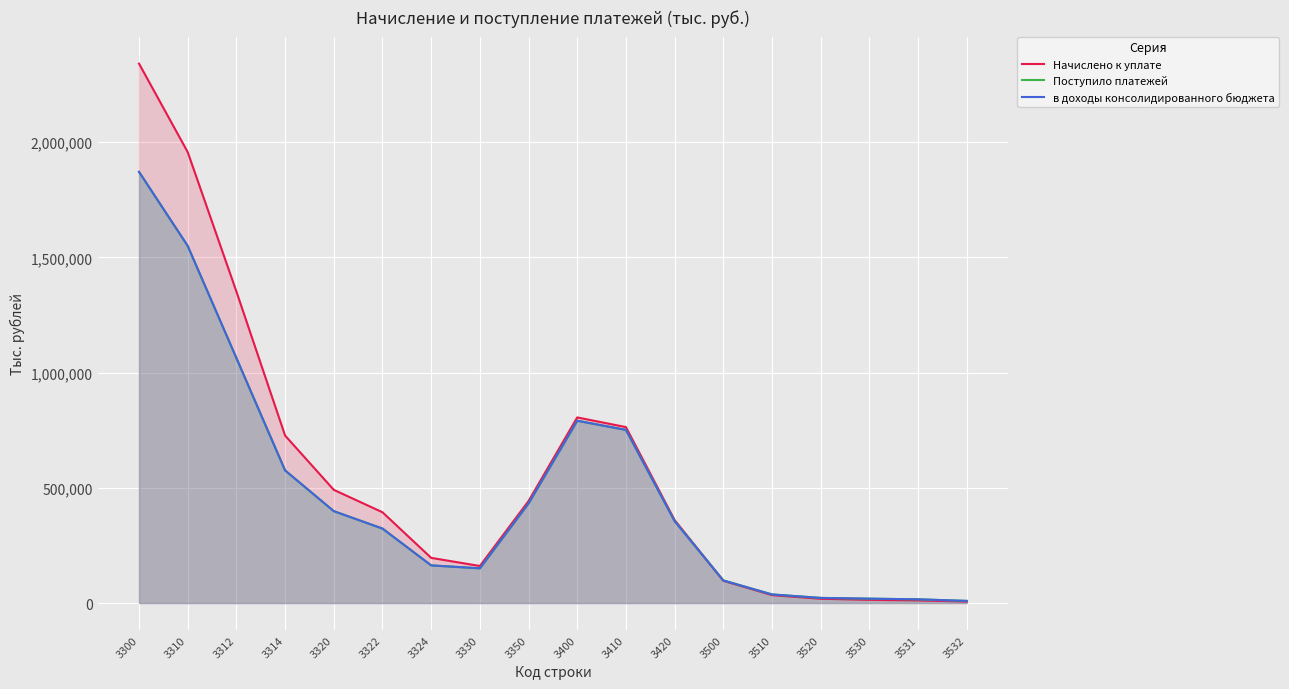

Rank the series at 3314 from highest to lowest value.

Начислено к уплате, в доходы консолидированного бюджета, Поступило платежей